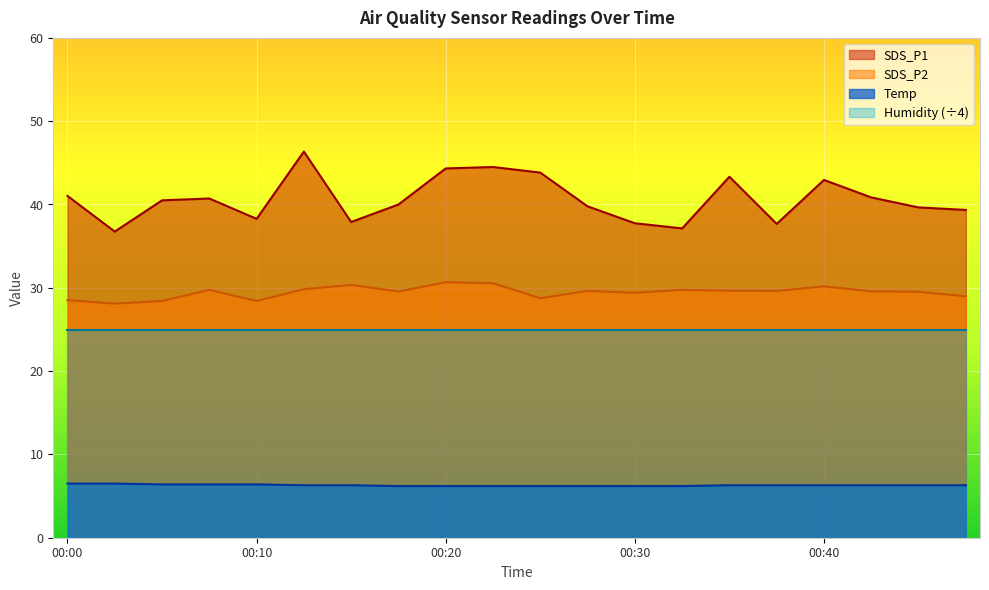

What is the difference between the second highest and minimum values in the Temp series?

0.3